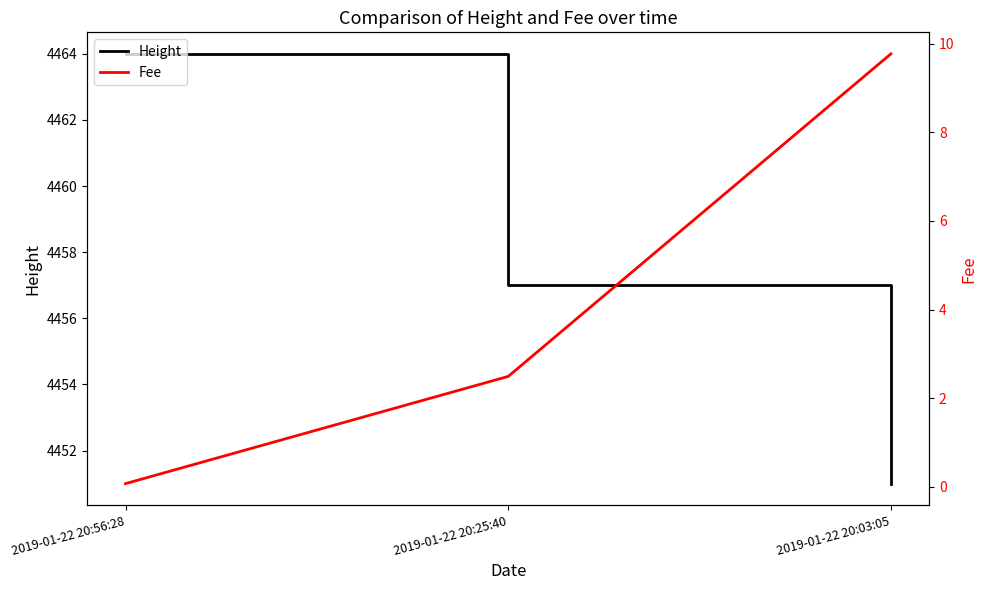

Count the Height values in the range 4451 to 4464.

3